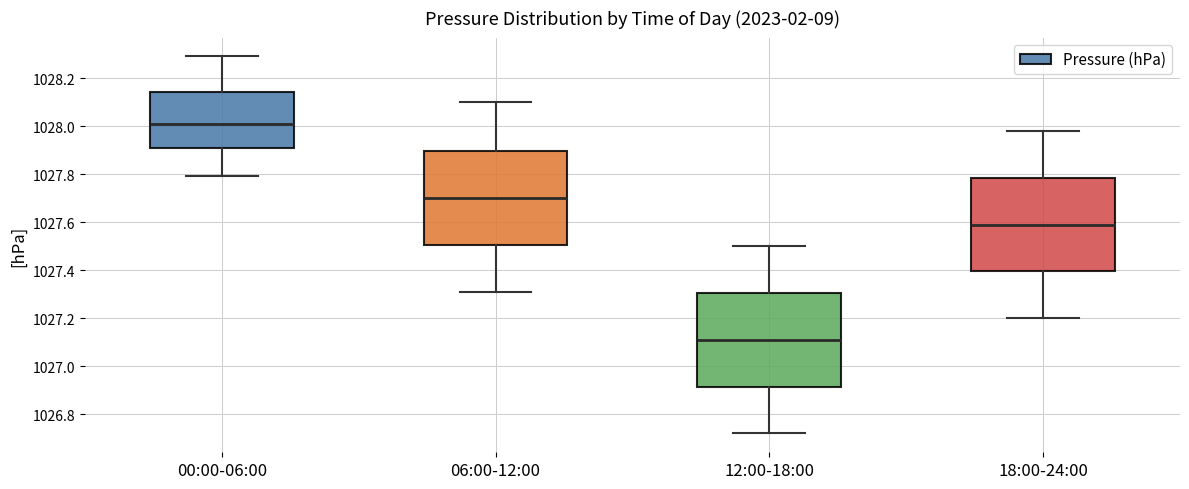

Which box's median line is the highest?

00:00-06:00